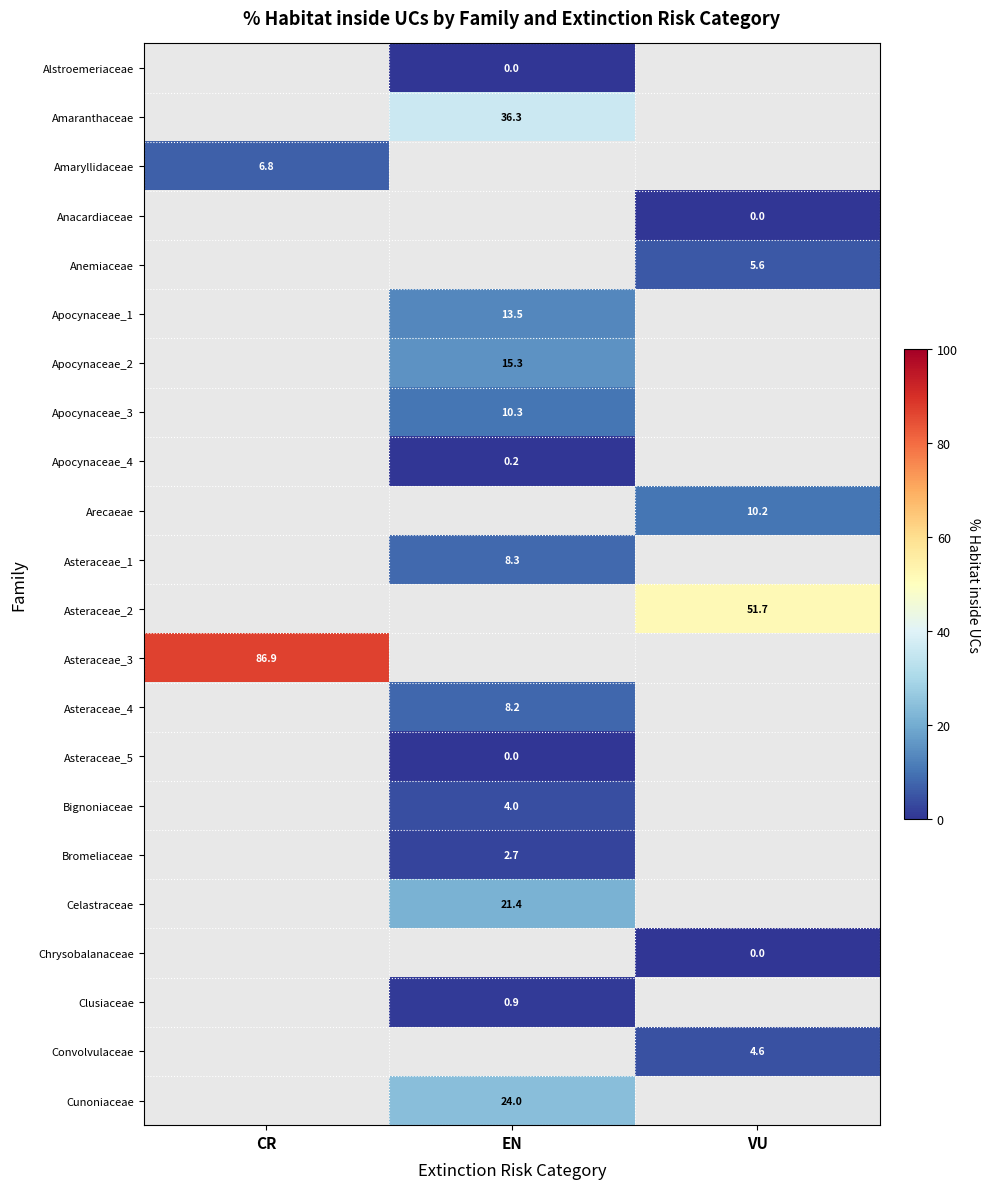

Count the number of data series in this chart.

22